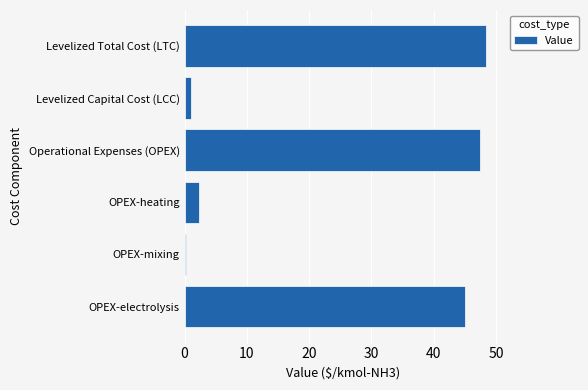

Rank the categories by value from highest to lowest.

Levelized Total Cost (LTC), Operational Expenses (OPEX), OPEX-electrolysis, OPEX-heating, Levelized Capital Cost (LCC), OPEX-mixing